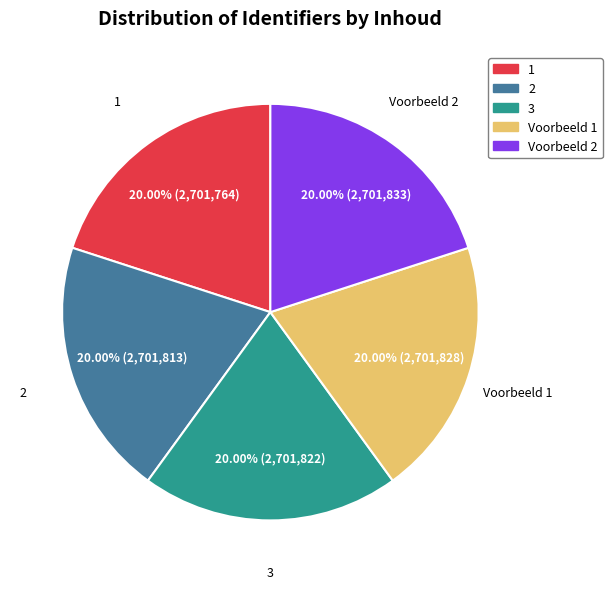

Is there a majority slice in this chart?

No